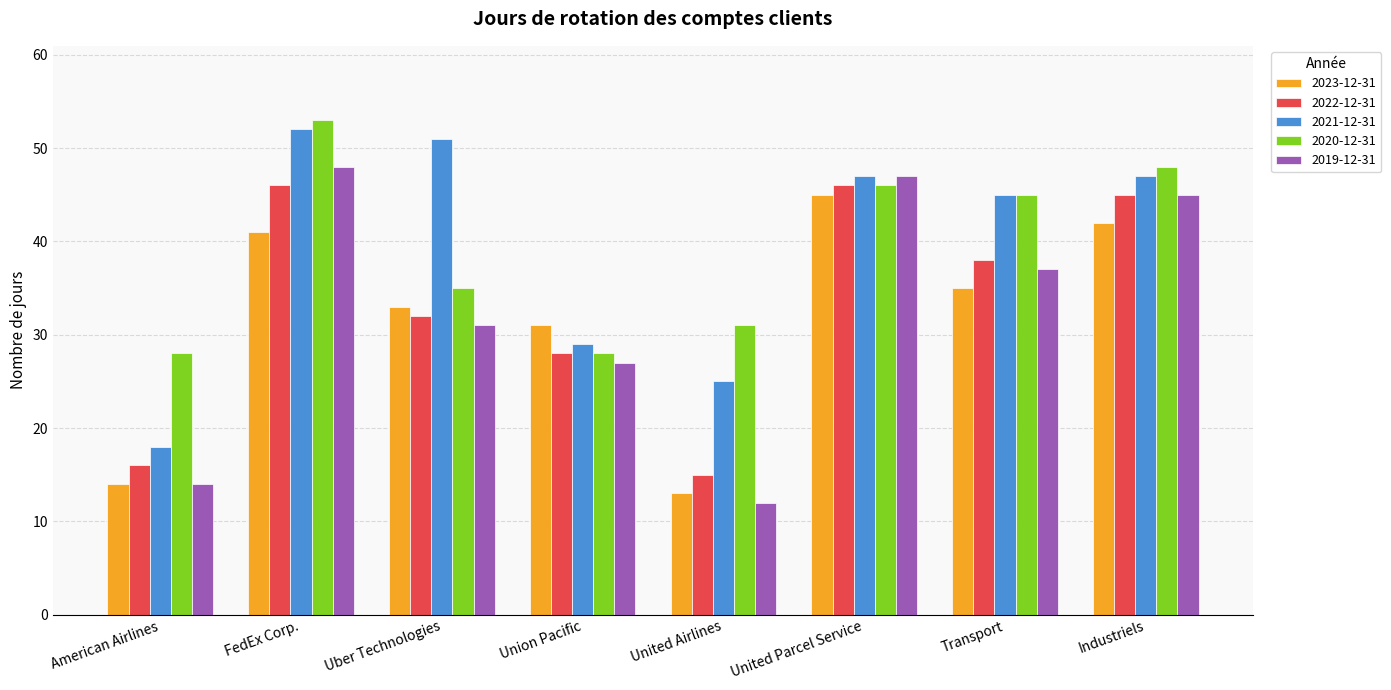

Which series has the widest spread of values?

2019-12-31